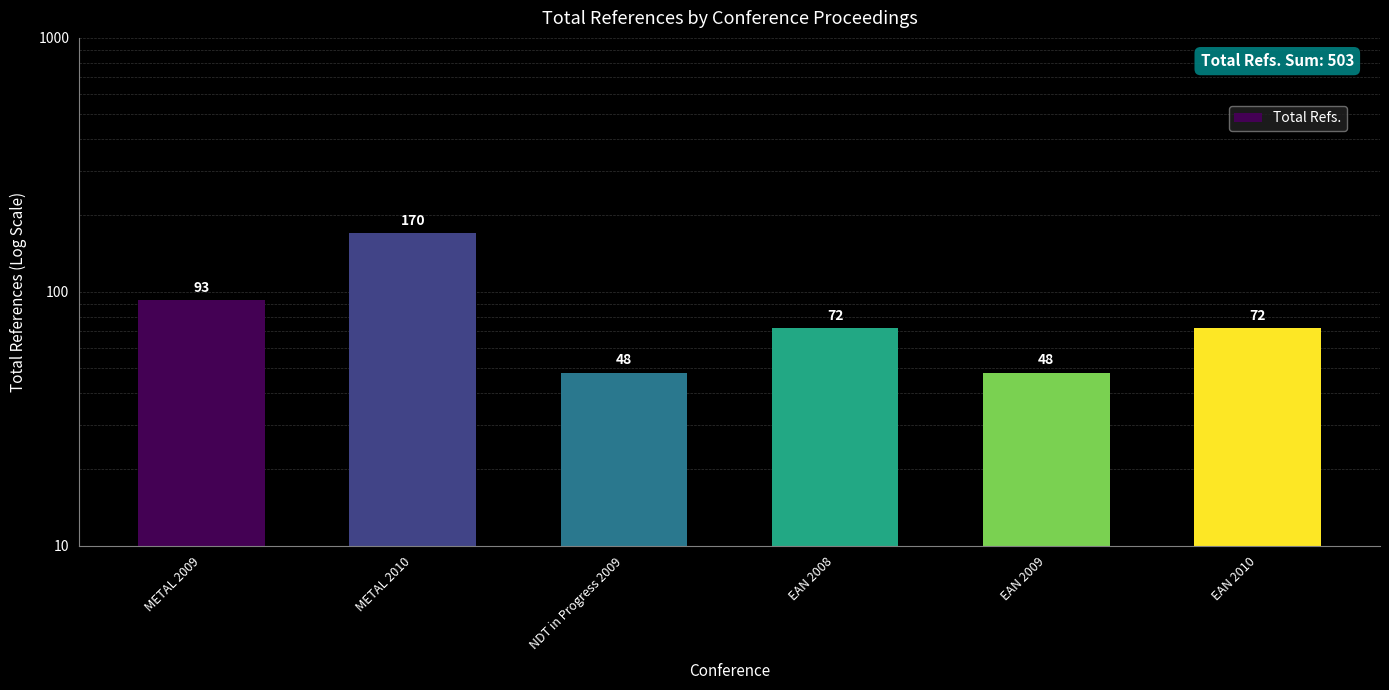

The value at NDT in Progress 2009 is 48. True or false?

True